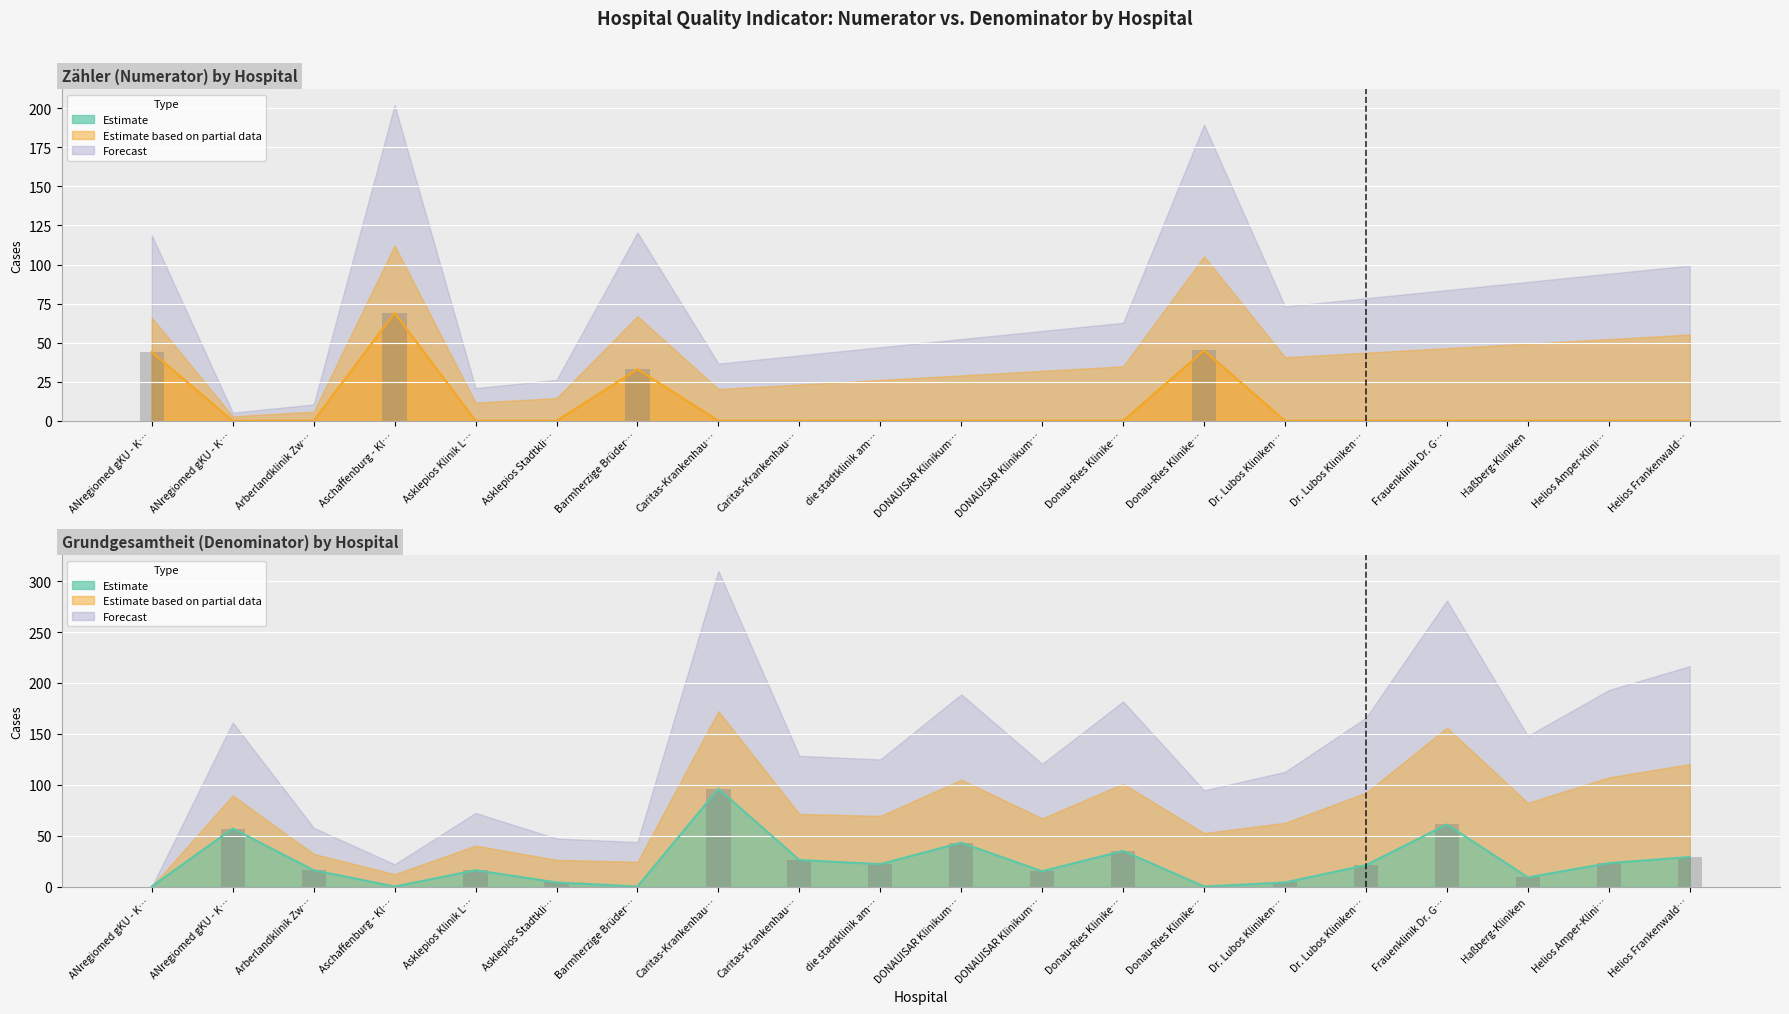

Rank the series by their average value, from lowest to highest.

Zähler (Numerator), Grundgesamtheit (Denominator)